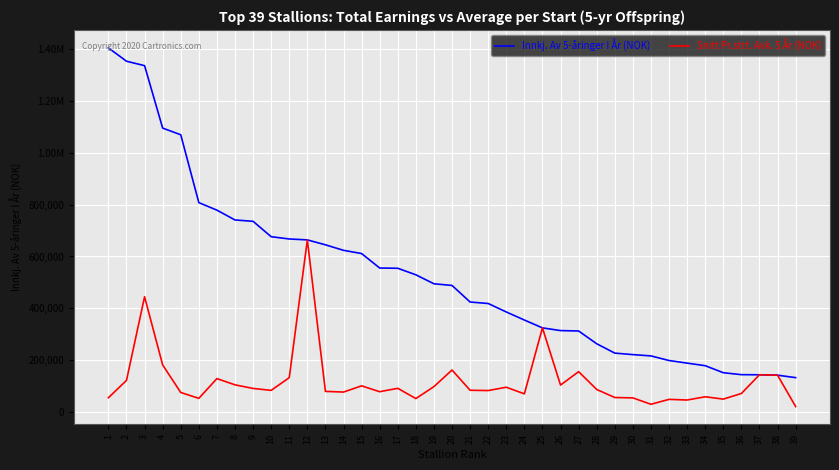

What are all the series names shown in the legend?

Innkj. Av 5-åringer I År (NOK), Snitt Pr.strt. Avk. 5 År (NOK)